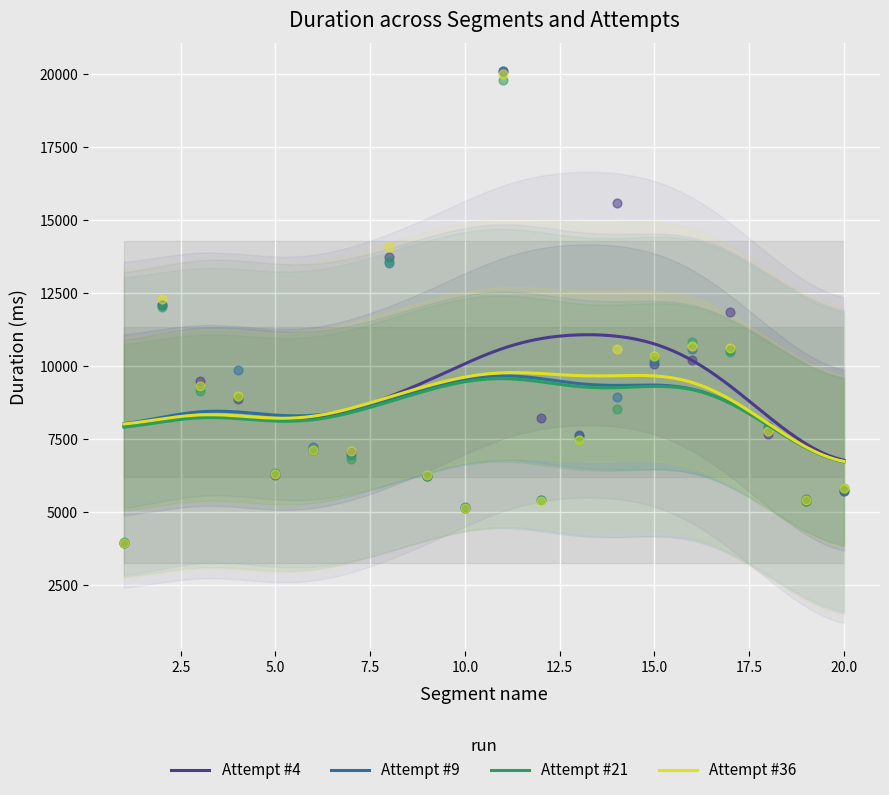

At how many categories does at least one series exceed 14937?

2